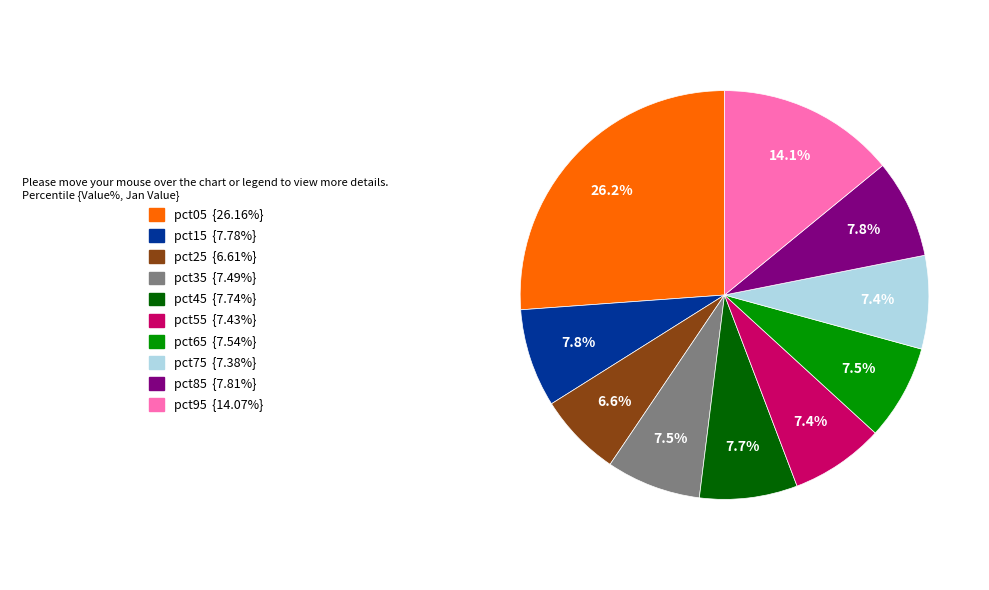

Is there any slice that represents more than half of the pie?

No